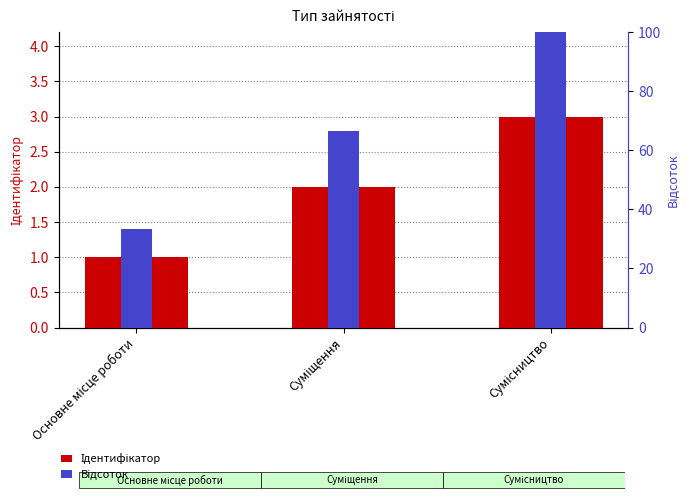

What position from the right is Основне місце роботи?

3